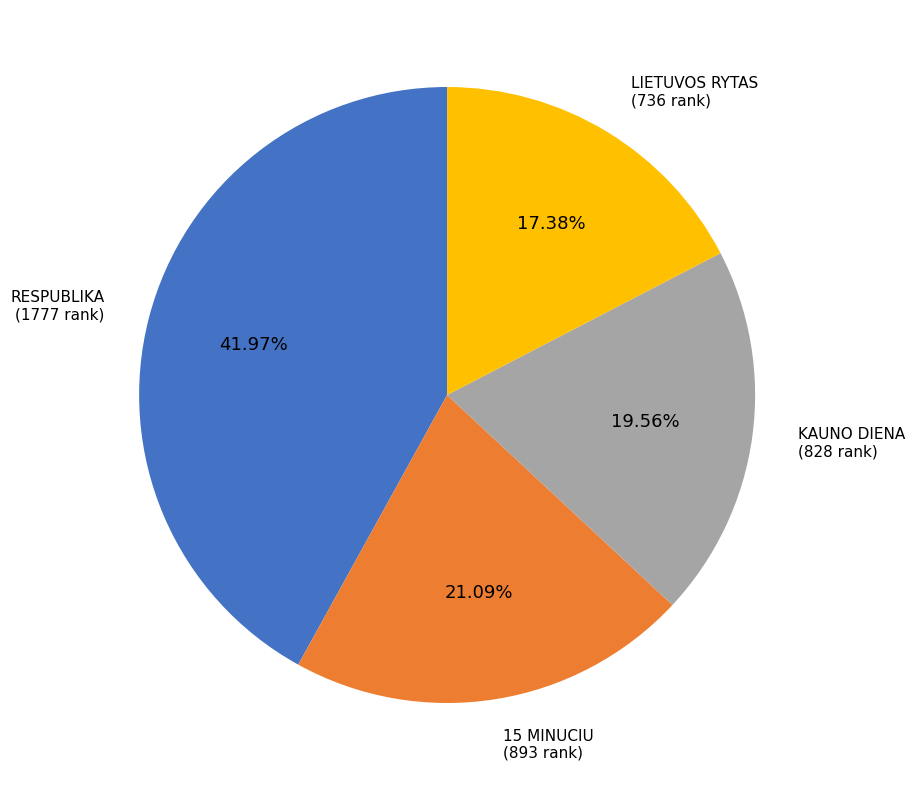

Is there a majority slice in this chart?

No